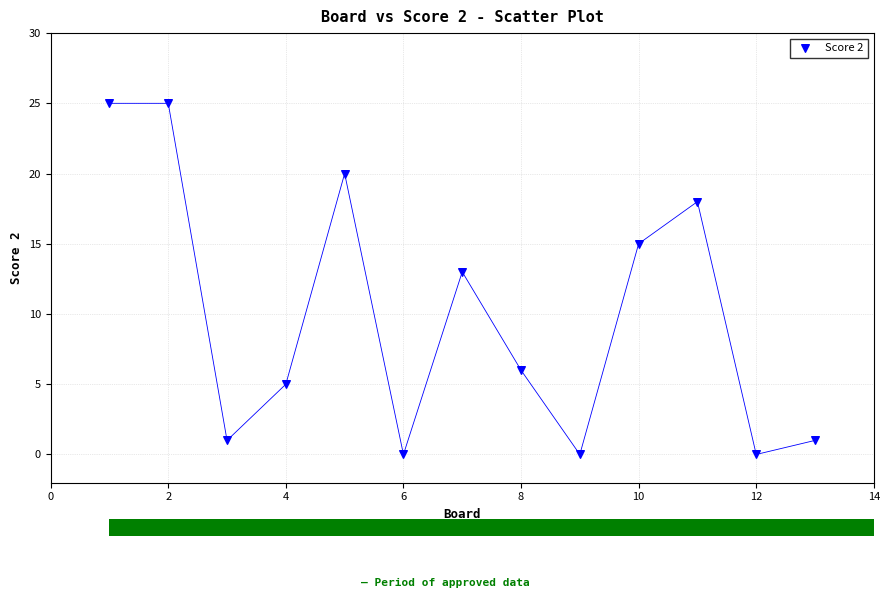

What Y value in the scatter plot is closest to 12?

13